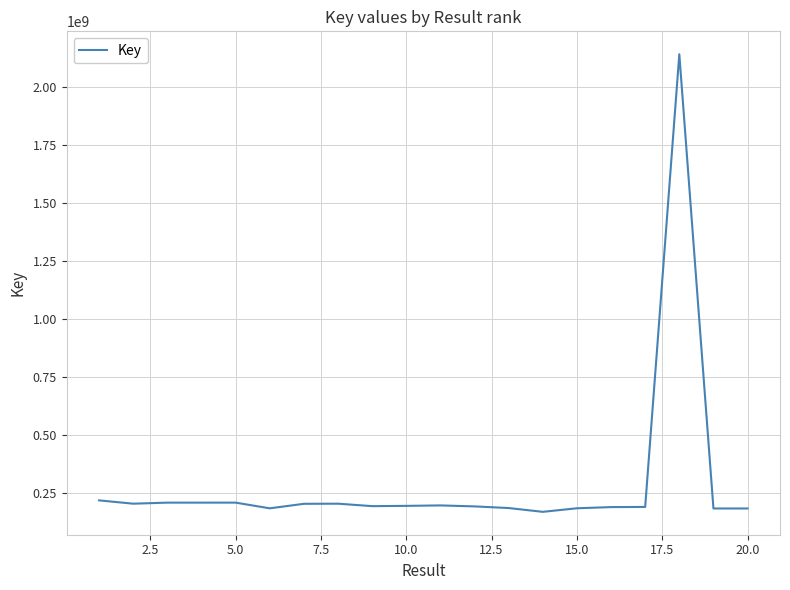

What is the smallest value displayed?

167571558